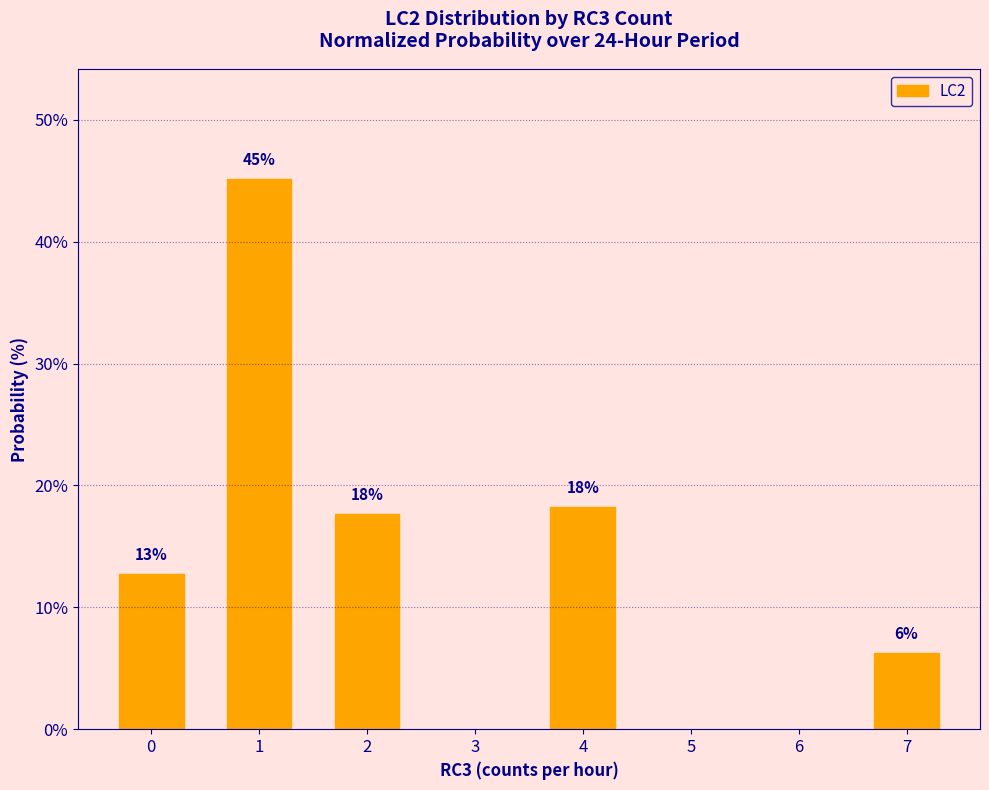

Are the bars grouped side by side (vs. stacked)?

No